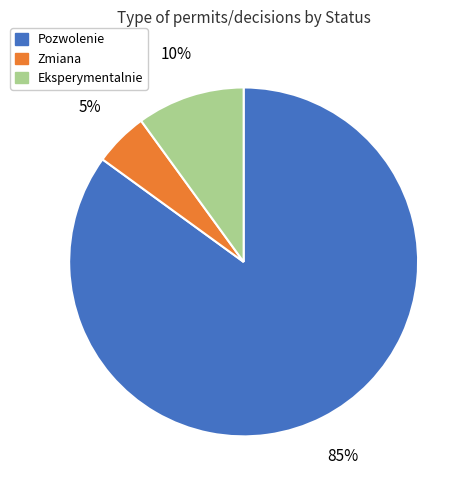

Is the sum of Pozwolenie and Eksperymentalnie greater than half?

Yes